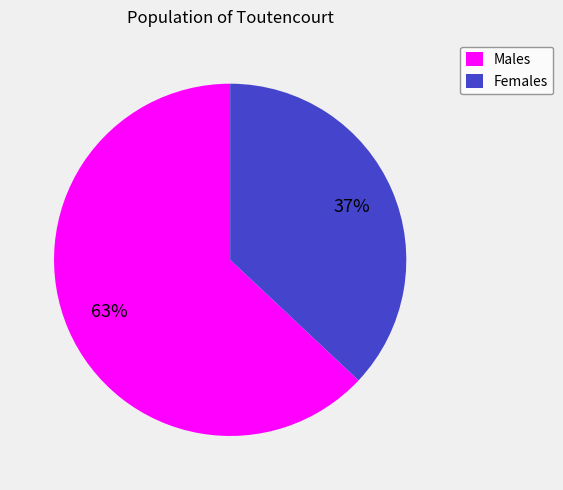

True or false: Males accounts for 63% of the total.

True